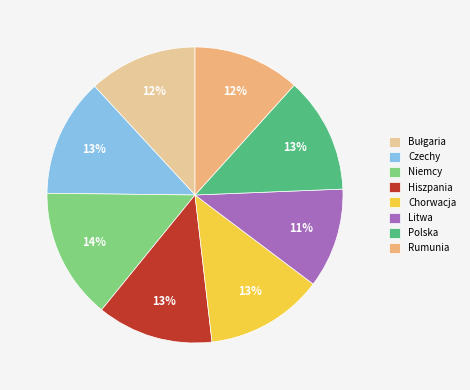

To the nearest percent, what is the combined percentage of Polska and Litwa?

24%